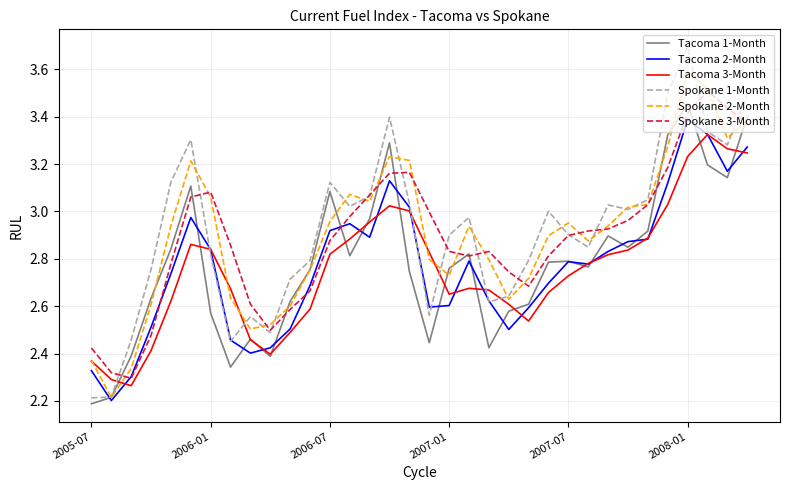

What are all the series names shown in the legend?

Tacoma 1-Month, Tacoma 2-Month, Tacoma 3-Month, Spokane 1-Month, Spokane 2-Month, Spokane 3-Month